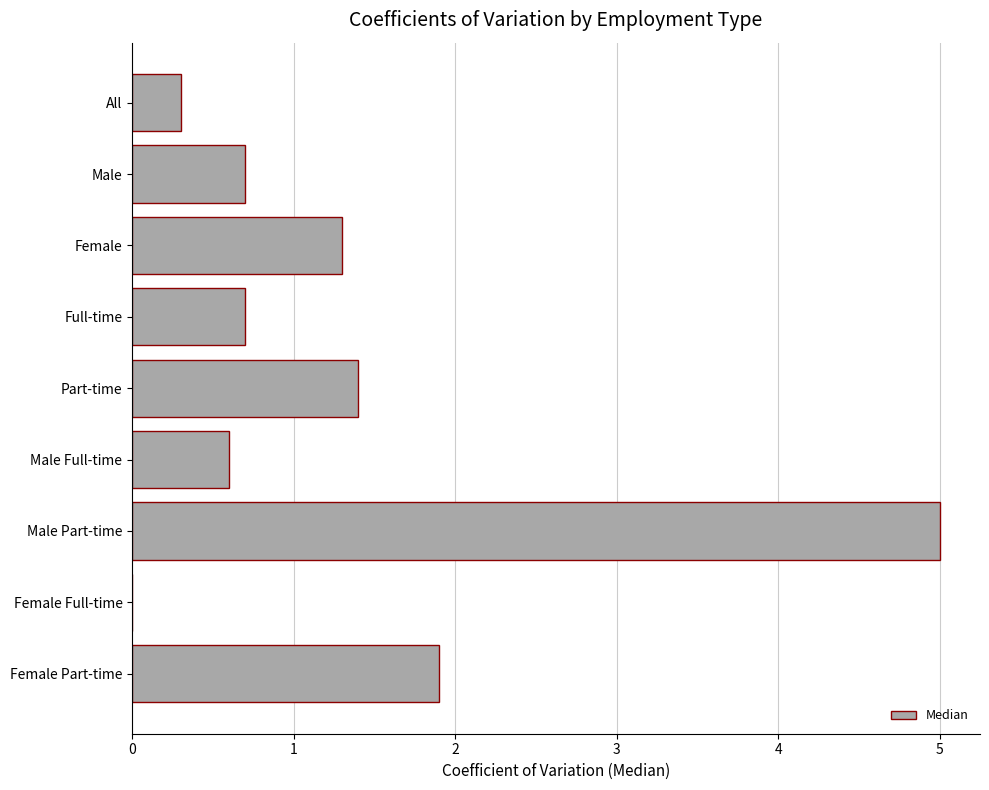

At which category does the chart reach its peak across all series?

Male Part-time